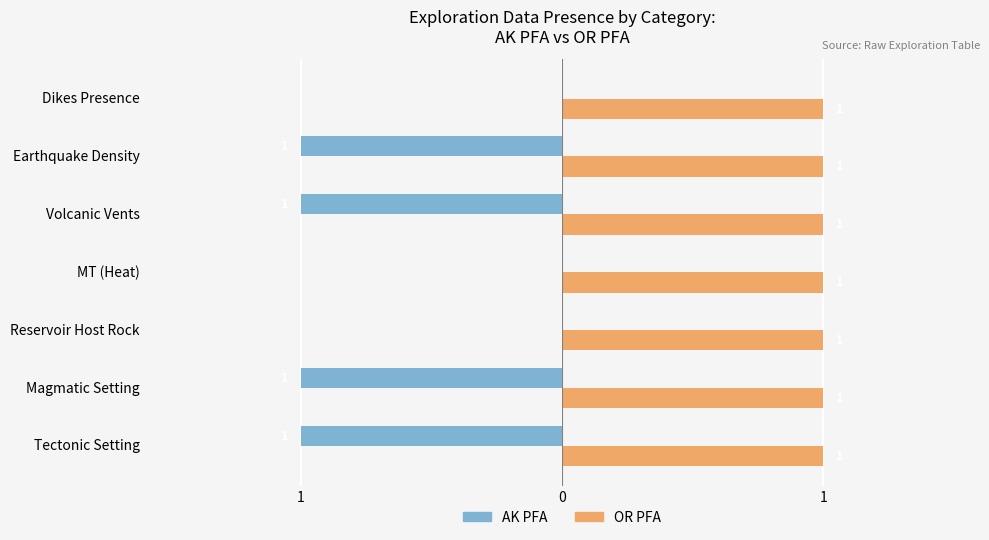

What are all the series names shown in the legend?

AK PFA, OR PFA